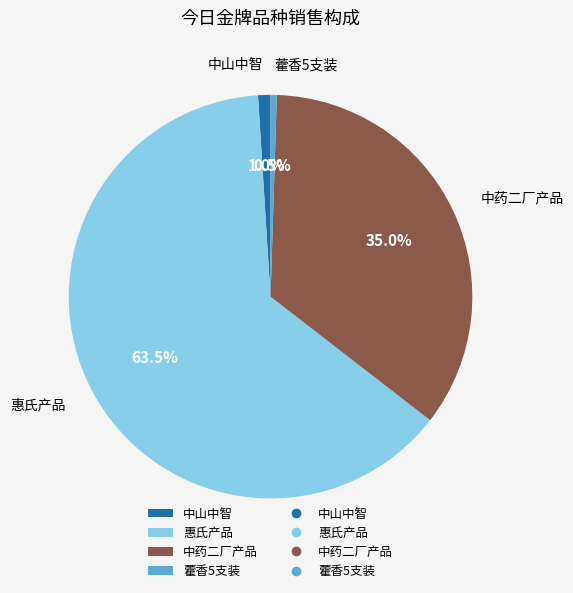

Is there a majority slice in this chart?

Yes